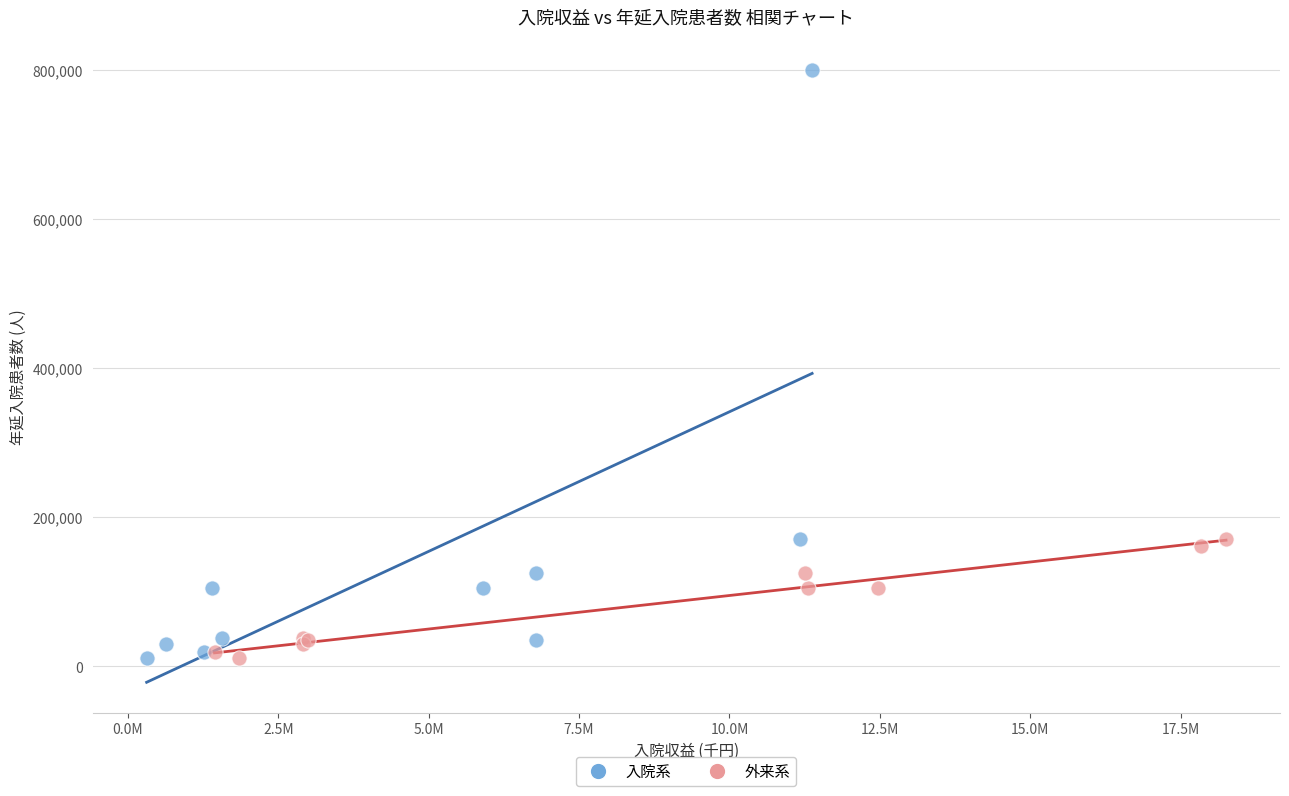

Which series has the widest spread of Y values?

入院系